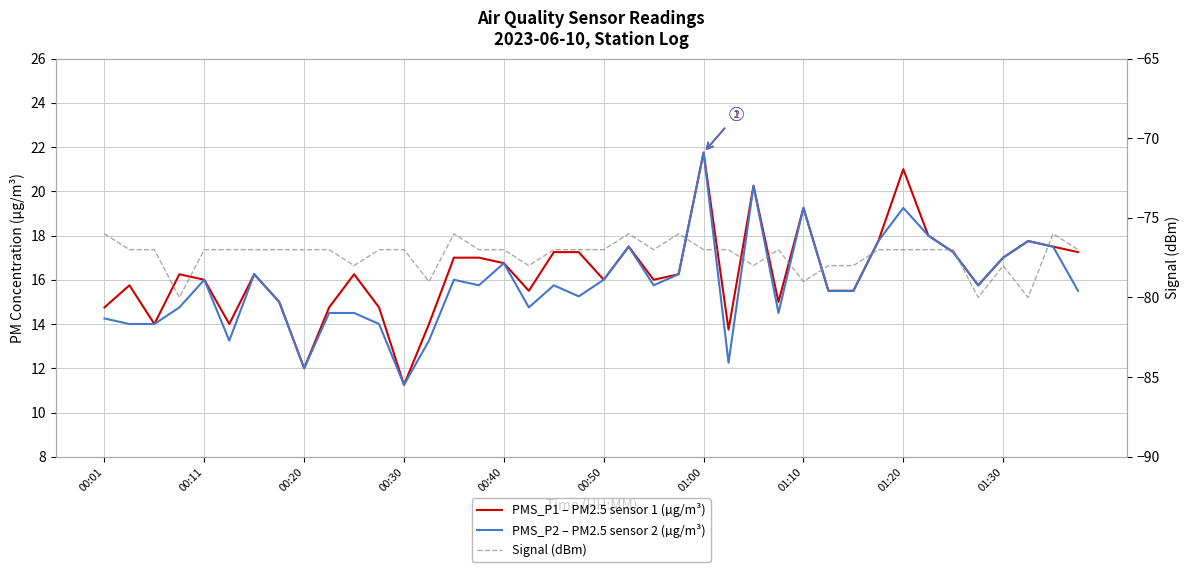

True or false: PMS_P1 – PM2.5 sensor 1 (µg/m³) and Signal (dBm) cross at least once.

False